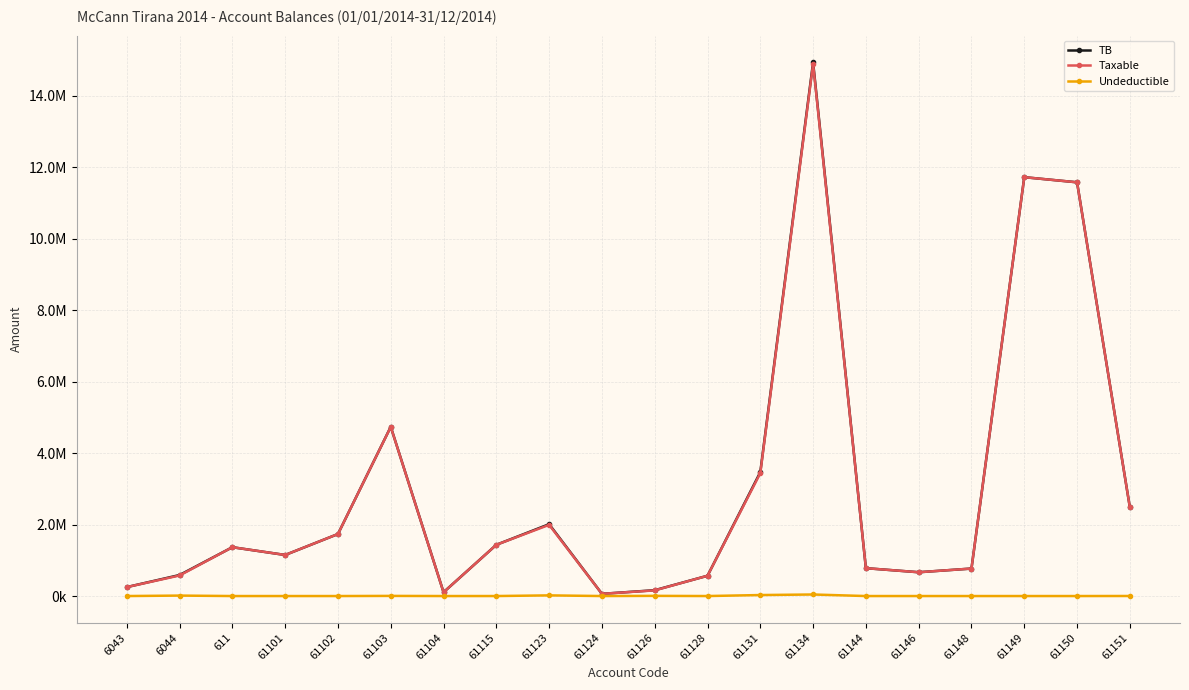

Where is Taxable nearest to the value 7474836?

61103